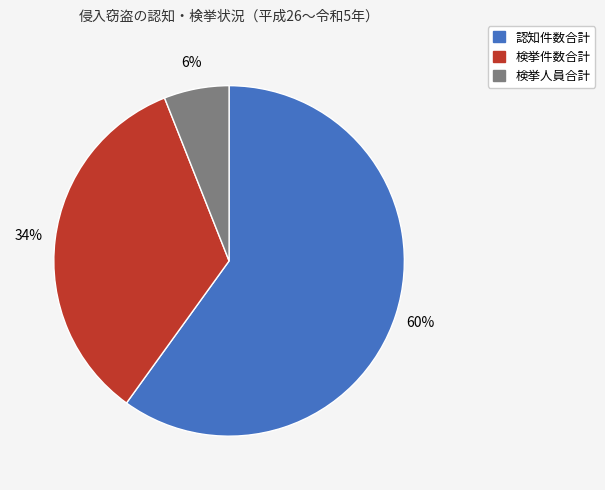

Is it true that 検挙件数合計 is 20% of the pie?

False